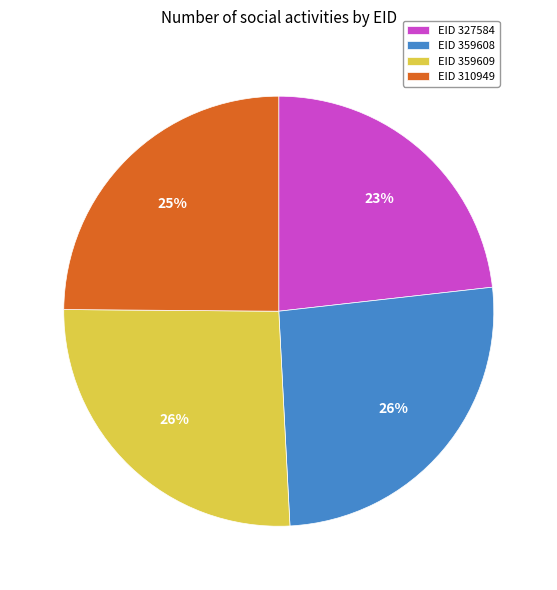

Count the number of slices in the pie.

4